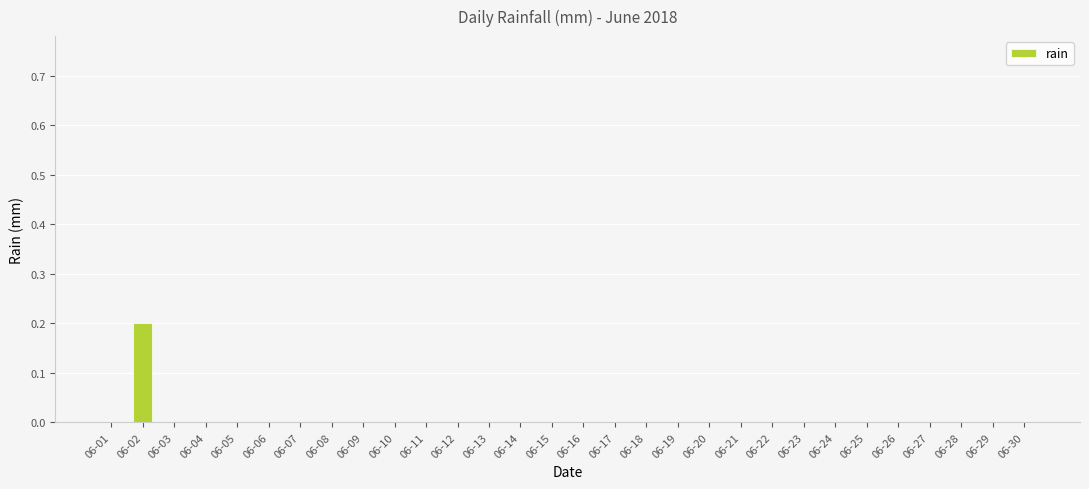

Reading left to right, what are all the values shown in this chart?

06-01=0.0	06-02=0.2	06-03=0.0	06-04=0.0	06-05=0.0	06-06=0.0	06-07=0.0	06-08=0.0	06-09=0.0	06-10=0.0	06-11=0.0	06-12=0.0	06-13=0.0	06-14=0.0	06-15=0.0	06-16=0.0	06-17=0.0	06-18=0.0	06-19=0.0	06-20=0.0	06-21=0.0	06-22=0.0	06-23=0.0	06-24=0.0	06-25=0.0	06-26=0.0	06-27=0.0	06-28=0.0	06-29=0.0	06-30=0.0